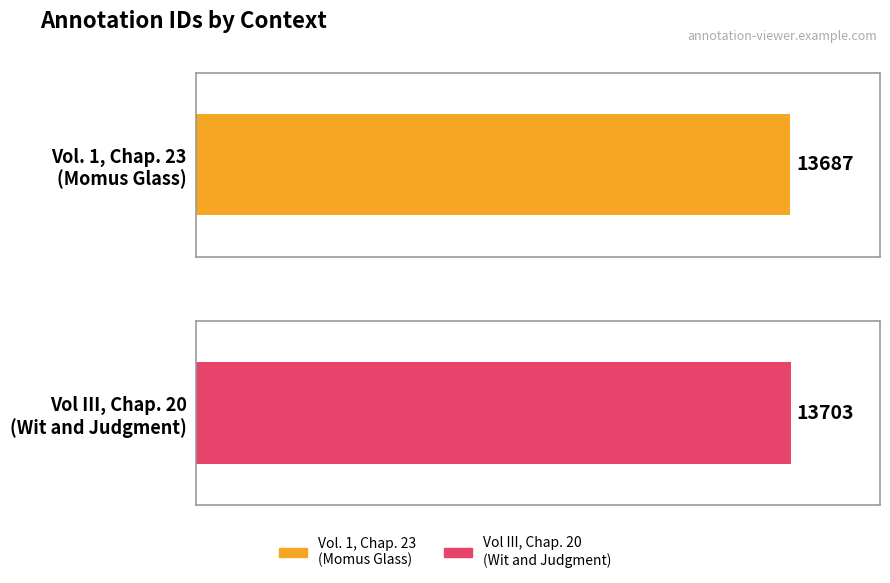

What position from the left is Vol. 1, Chap. 23?

1